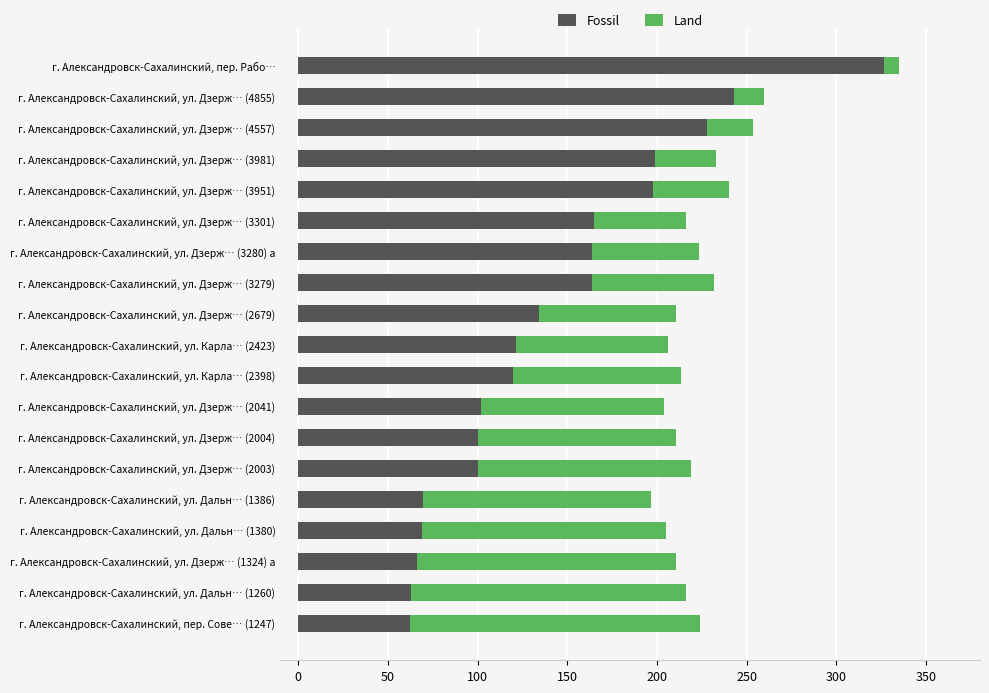

What is the sum of the Fossil values at г. Александровск-Сахалинский, ул. Дзерж… (3301) and г. Александровск-Сахалинский, пер. Сове… (1247)?

227.5